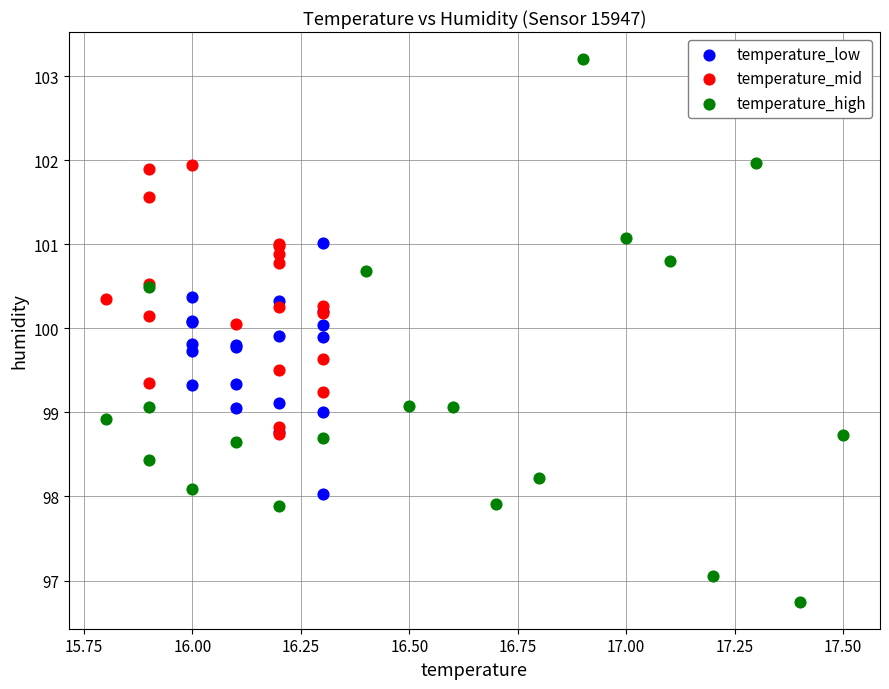

Which series has the widest spread of Y values?

temperature_high